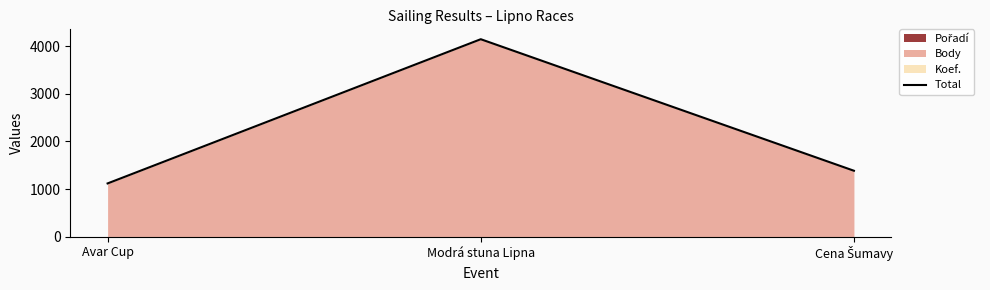

Rank the categories by value from highest to lowest.

Modrá stuna Lipna, Cena Šumavy, Avar Cup